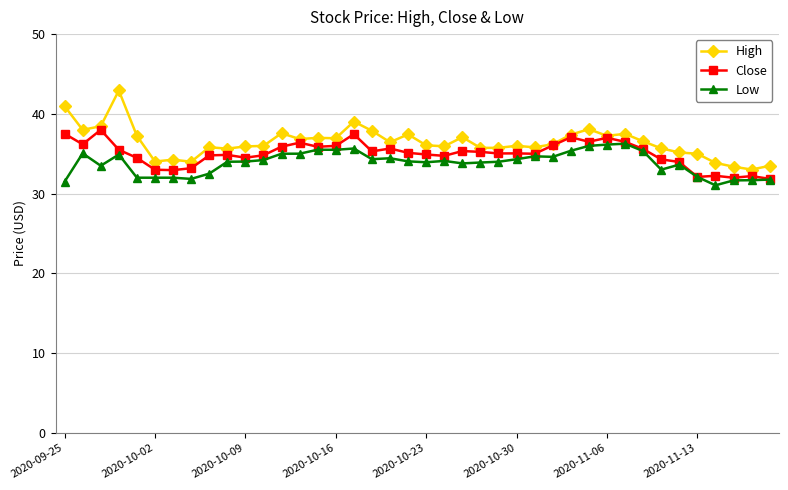

What is the value of the High point at the 27th from the left?

35.8